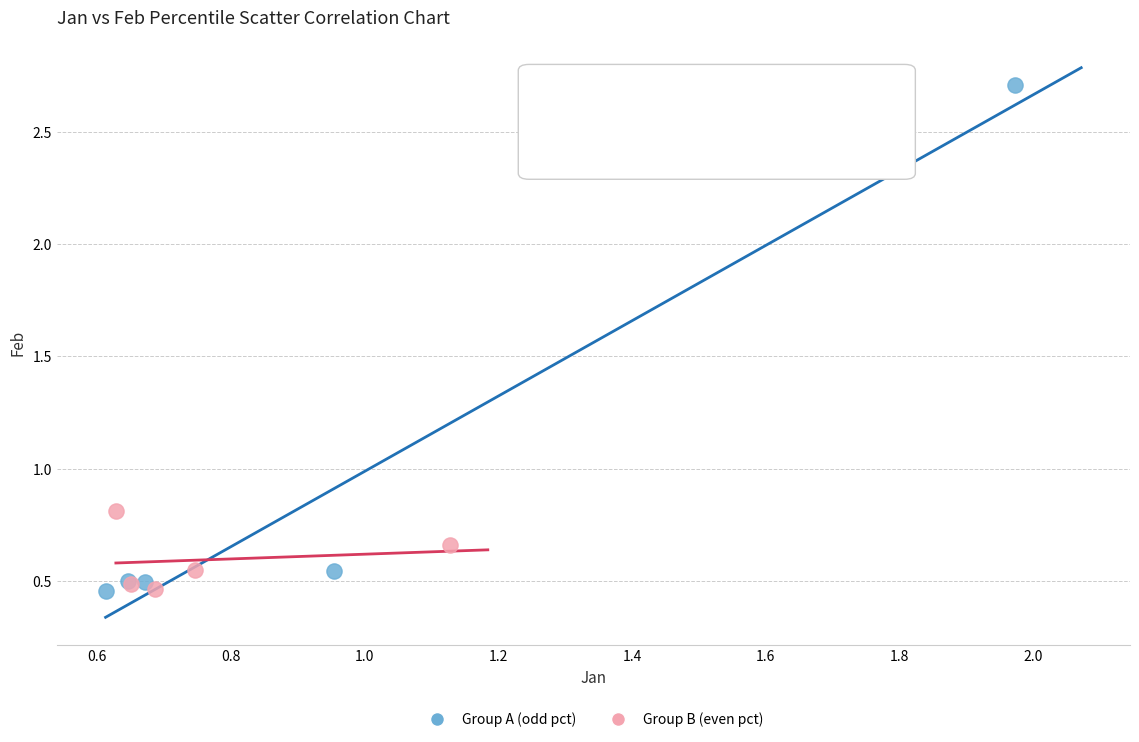

Which series reaches the maximum Y coordinate?

Group A (odd pct)